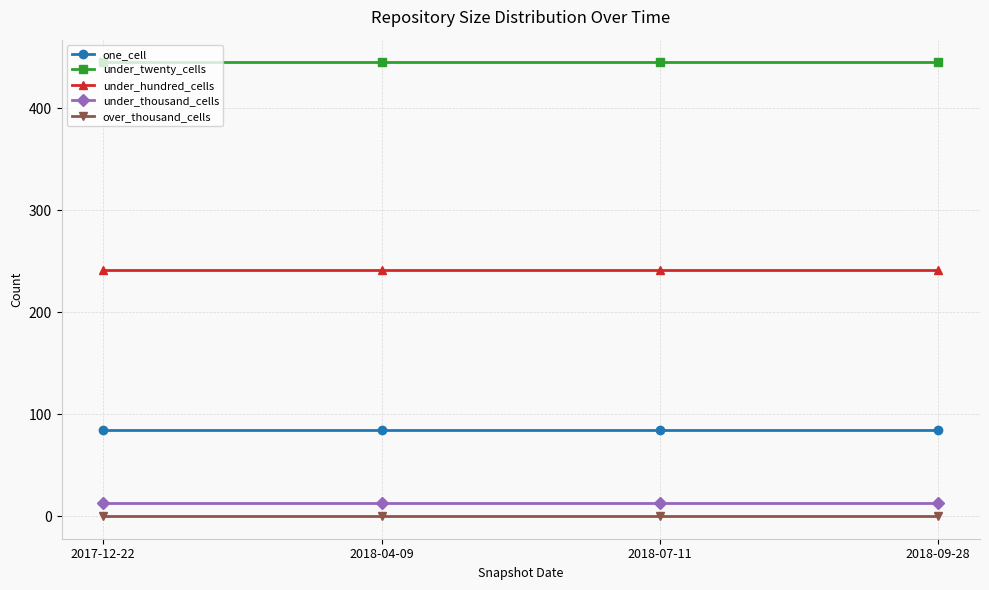

What is the average value of the under_thousand_cells series?

13